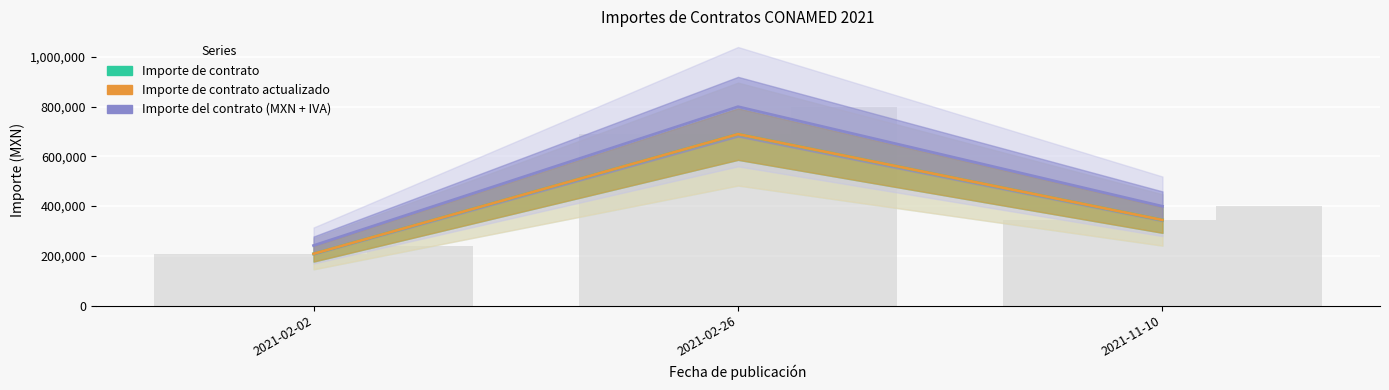

Which label corresponds to the largest value in the chart?

2021-02-26